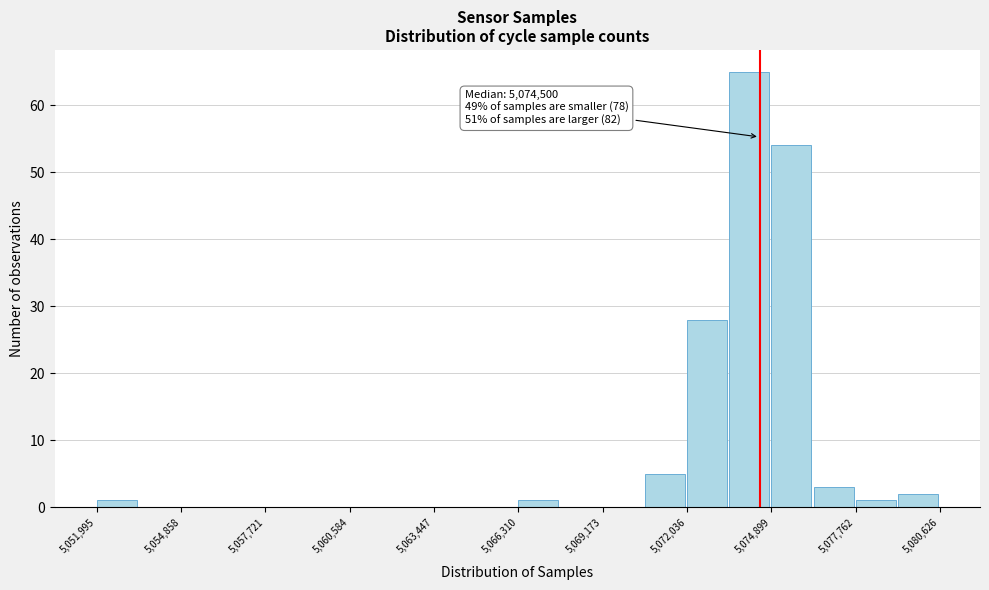

Around what value on the x-axis is the tallest bar? Give the approximate position of its centre, as read against the axis.

5074000